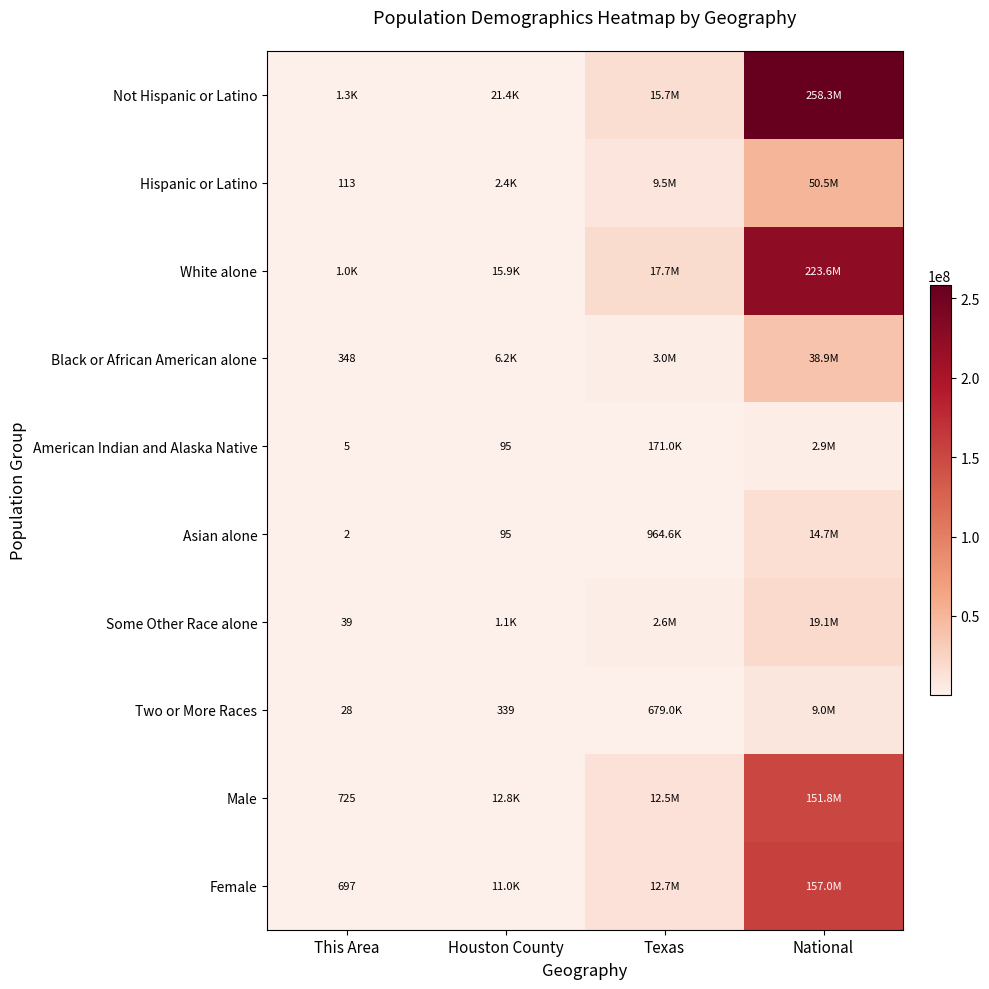

Is it true that American Indian and Alaska Native equals 167 at Houston County?

False